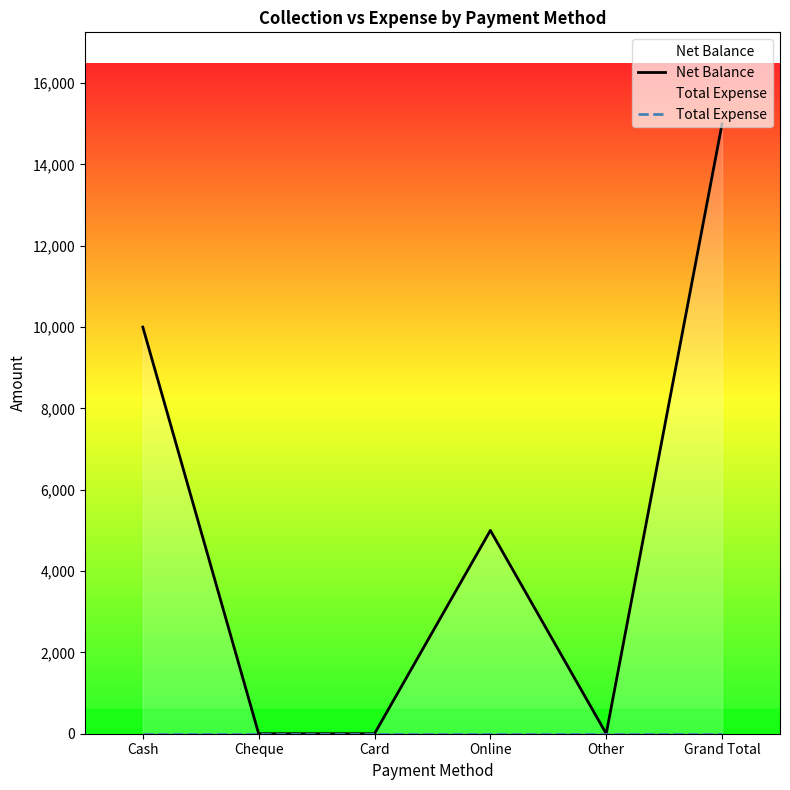

How many categories are shown in the chart?

6